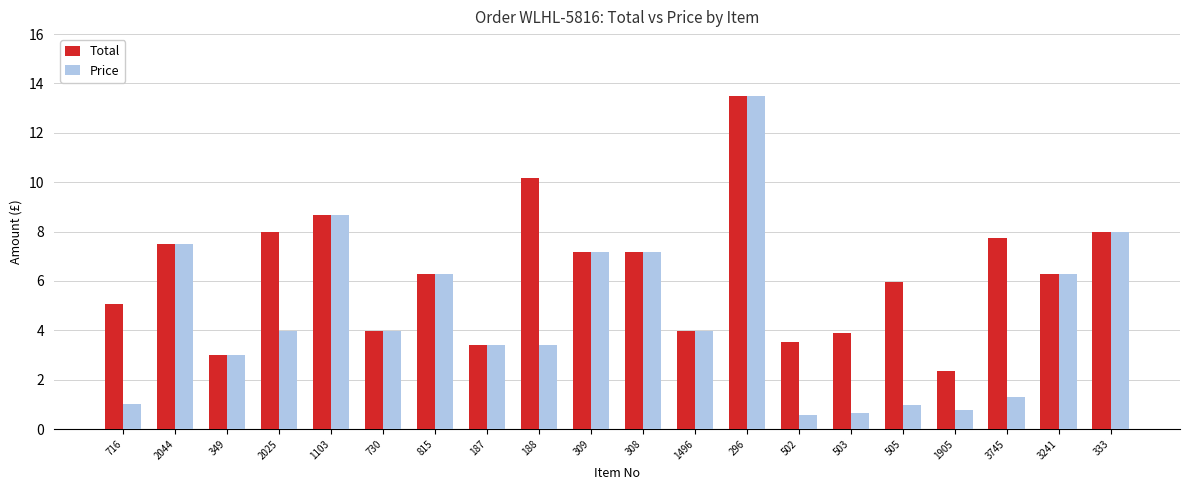

The value of Price at 2044 is 4.5. True or false?

False